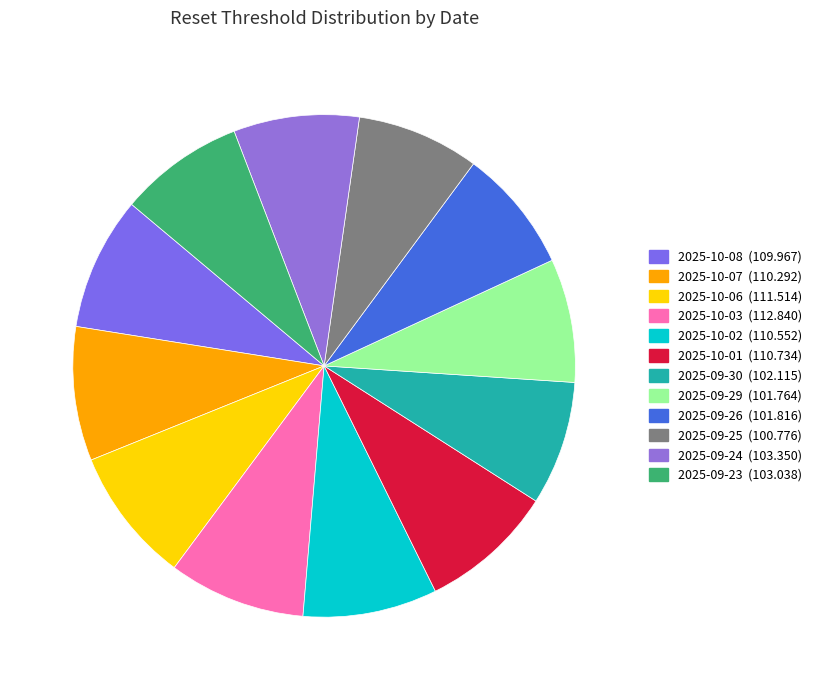

True or false: 2025-09-25 accounts for 8% of the total.

True